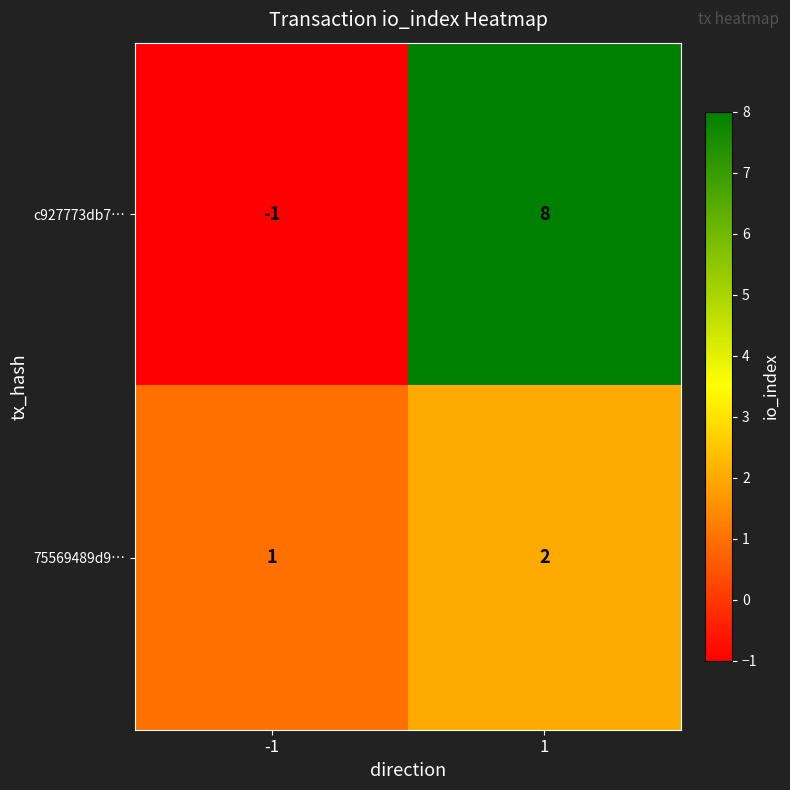

The c927773db7… series shows 8 at 1. True or false?

True